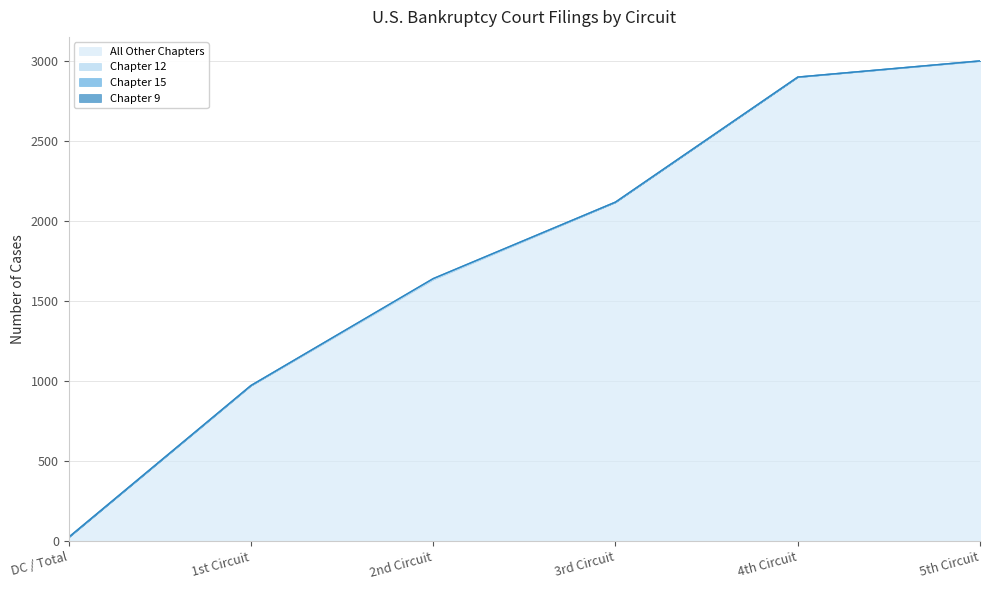

Reading left to right, list all the values displayed in this chart.

All Other Chapters: 25	971	1635	2118	2899	2999
Chapter 12: 0	2	2	0	1	2
Chapter 15: 0	0	4	1	0	0
Chapter 9: 0	0	0	0	0	0